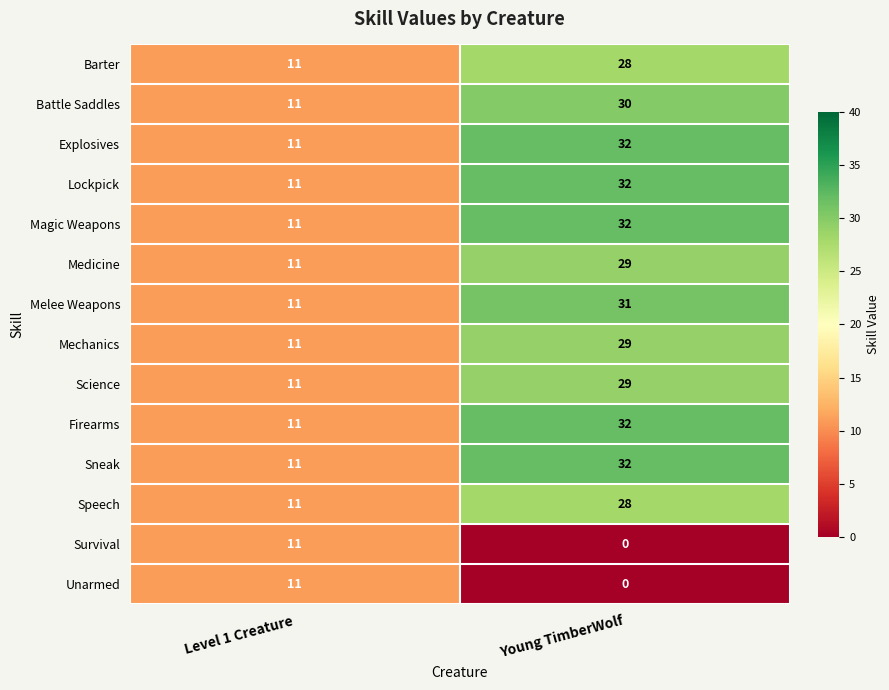

At which label does Barter reach its peak?

Young TimberWolf